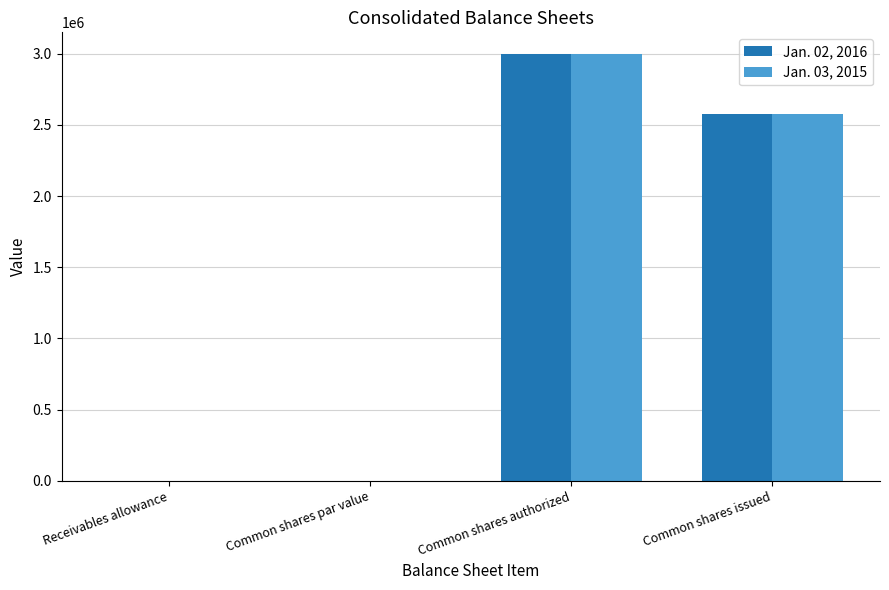

What are all the series names shown in the legend?

Jan. 02, 2016, Jan. 03, 2015